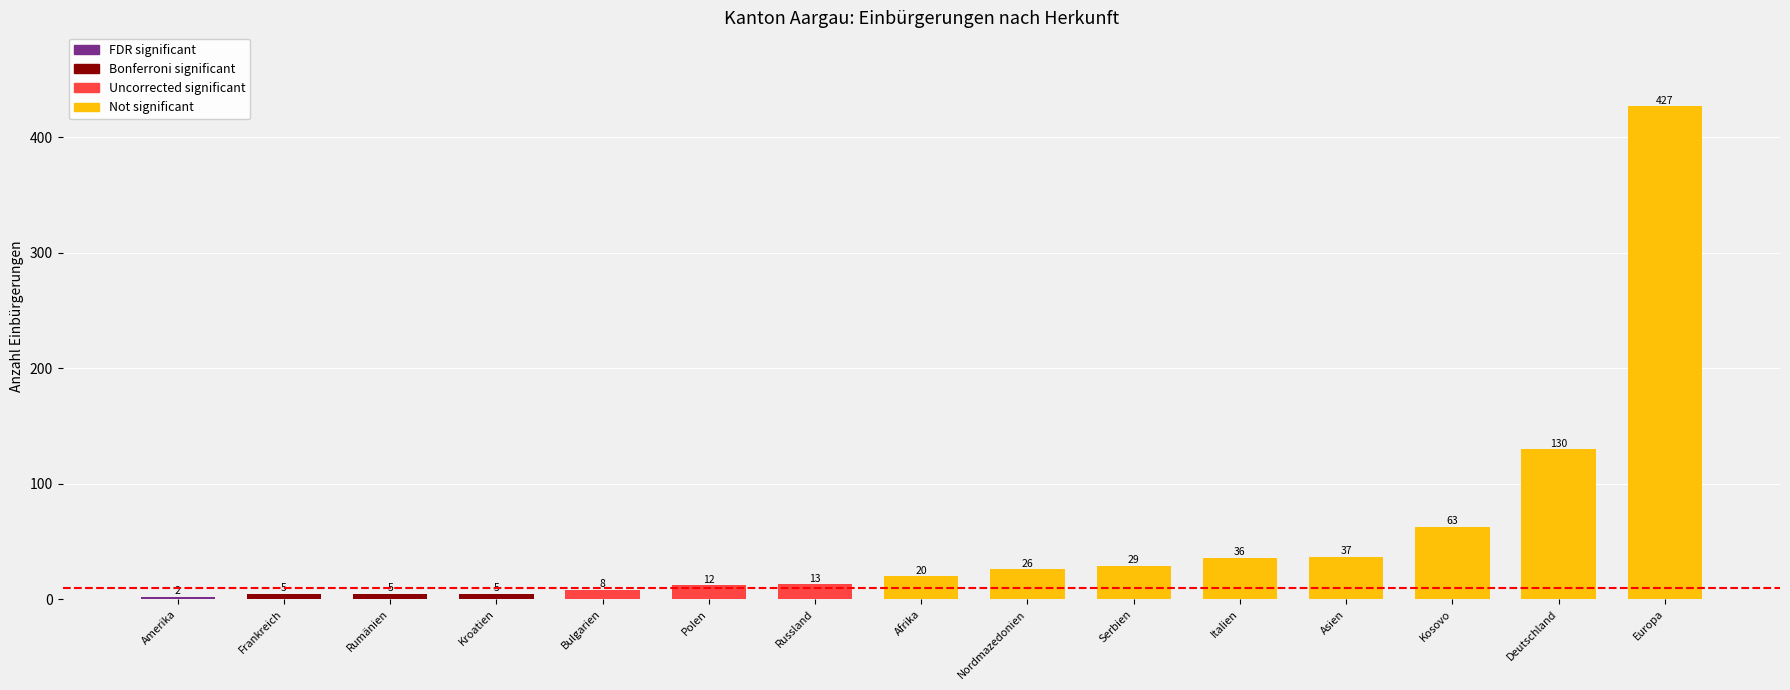

Are the bars horizontal?

No